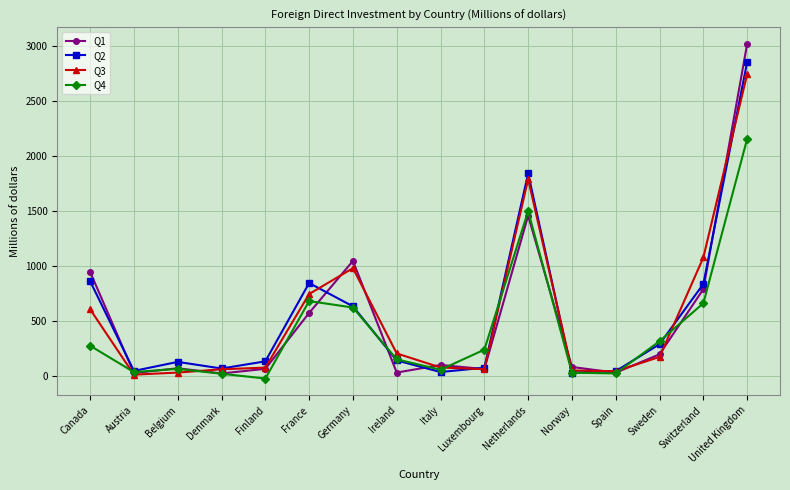

Which category has the highest value in the Q4 series?

United Kingdom